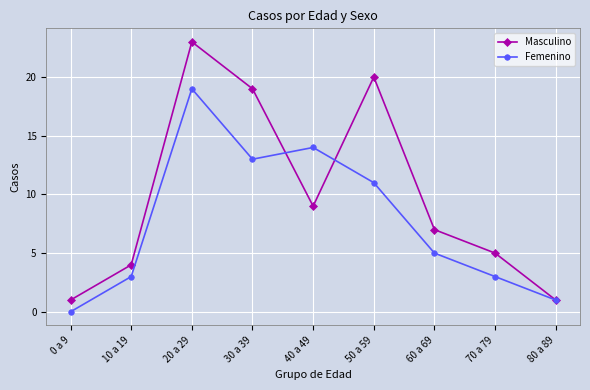

Reading left to right, list all the values displayed in this chart.

Masculino: 1	4	23	19	9	20	7	5	1
Femenino: 0	3	19	13	14	11	5	3	1